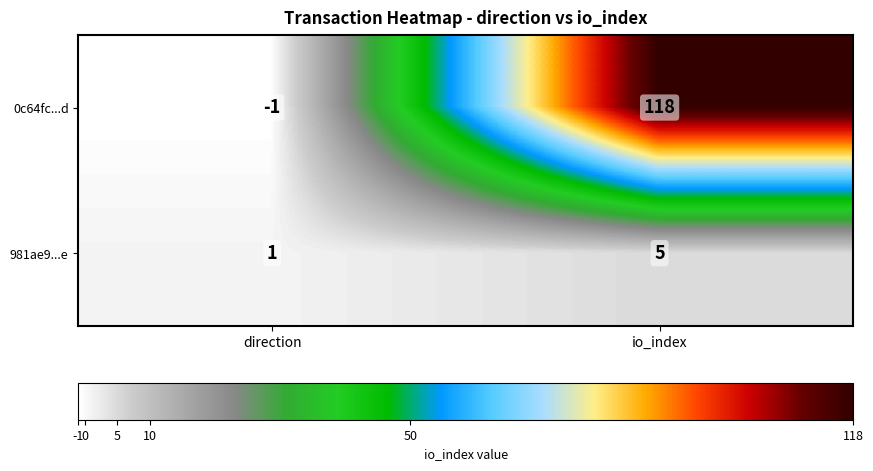

What is the average value of the 981ae9...e series?

3